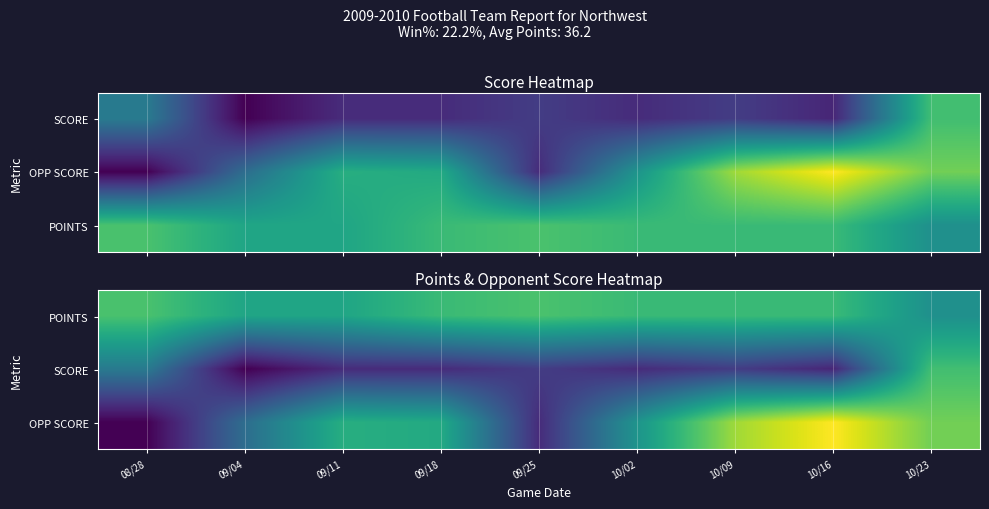

True or false: OPP SCORE has a value of 15 at 10/16.

False